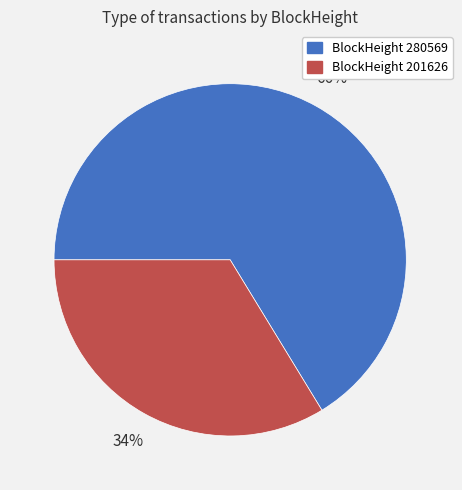

Count the number of slices in the pie.

2